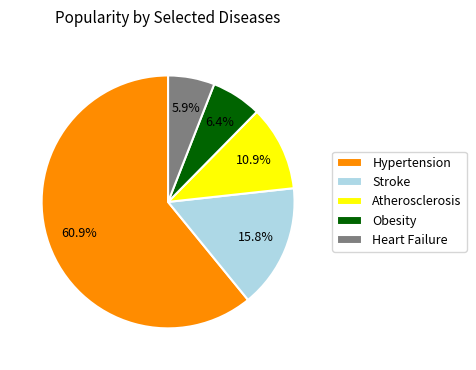

Which has a higher value, Obesity or Hypertension?

Hypertension